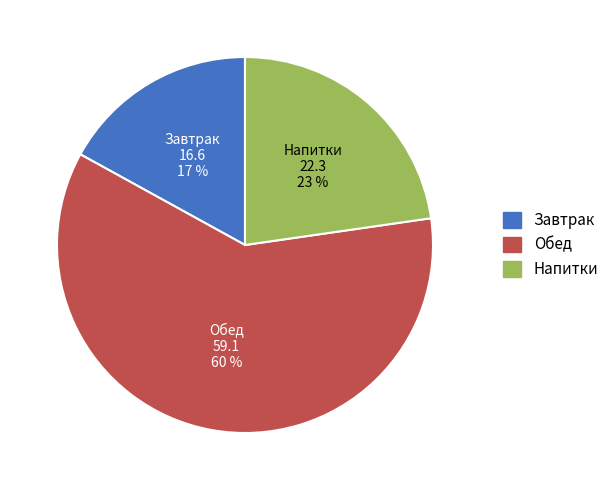

Rank the categories by value from lowest to highest.

Завтрак, Напитки, Обед